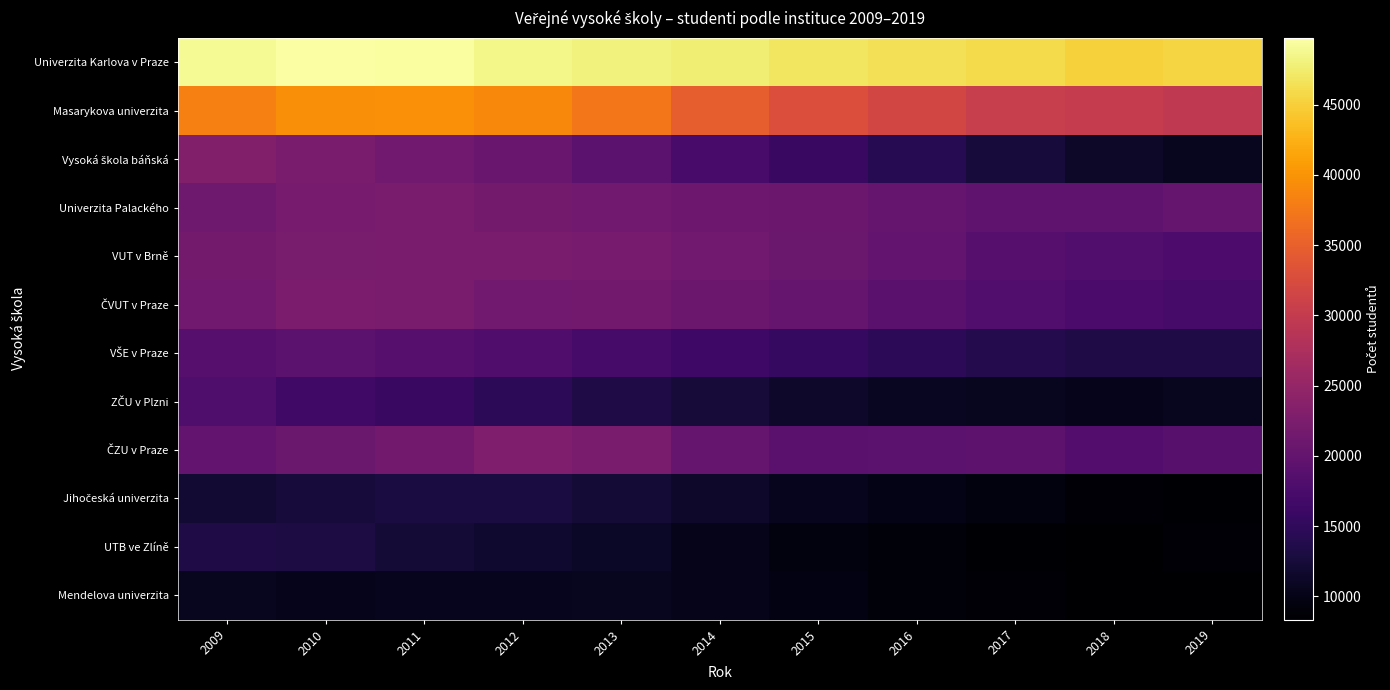

Which series has the largest total across all categories?

Univerzita Karlova v Praze